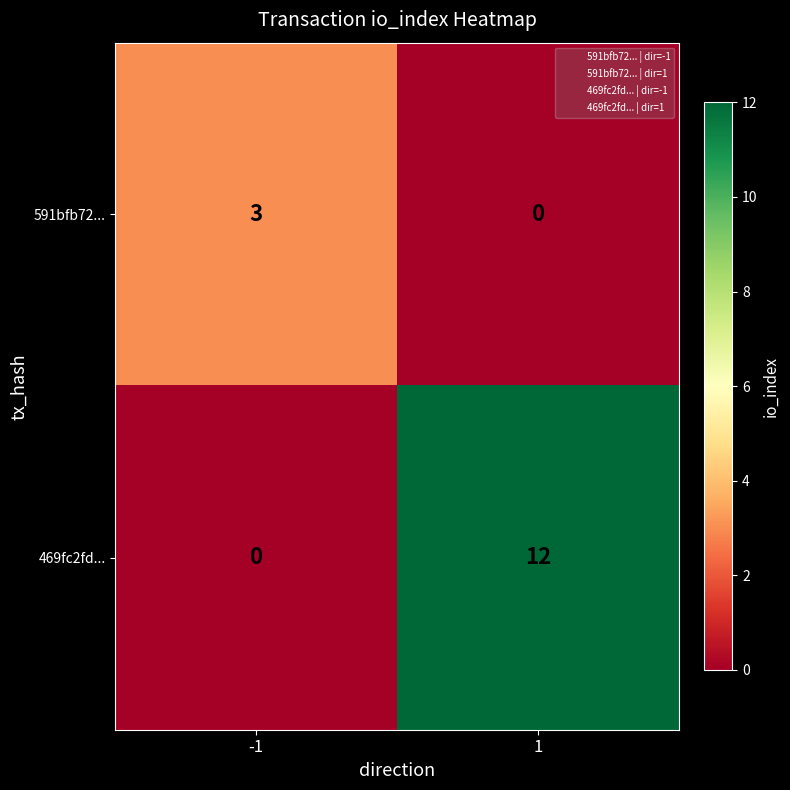

Read the 469fc2fd... value at 1, to the nearest 10.

10